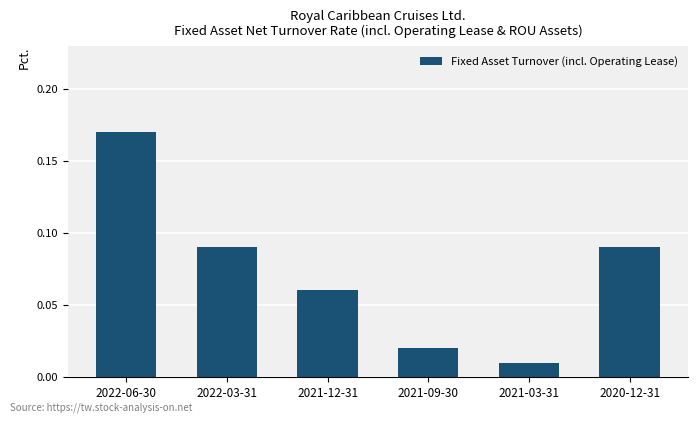

Which label corresponds to the largest value in the chart?

2022-06-30